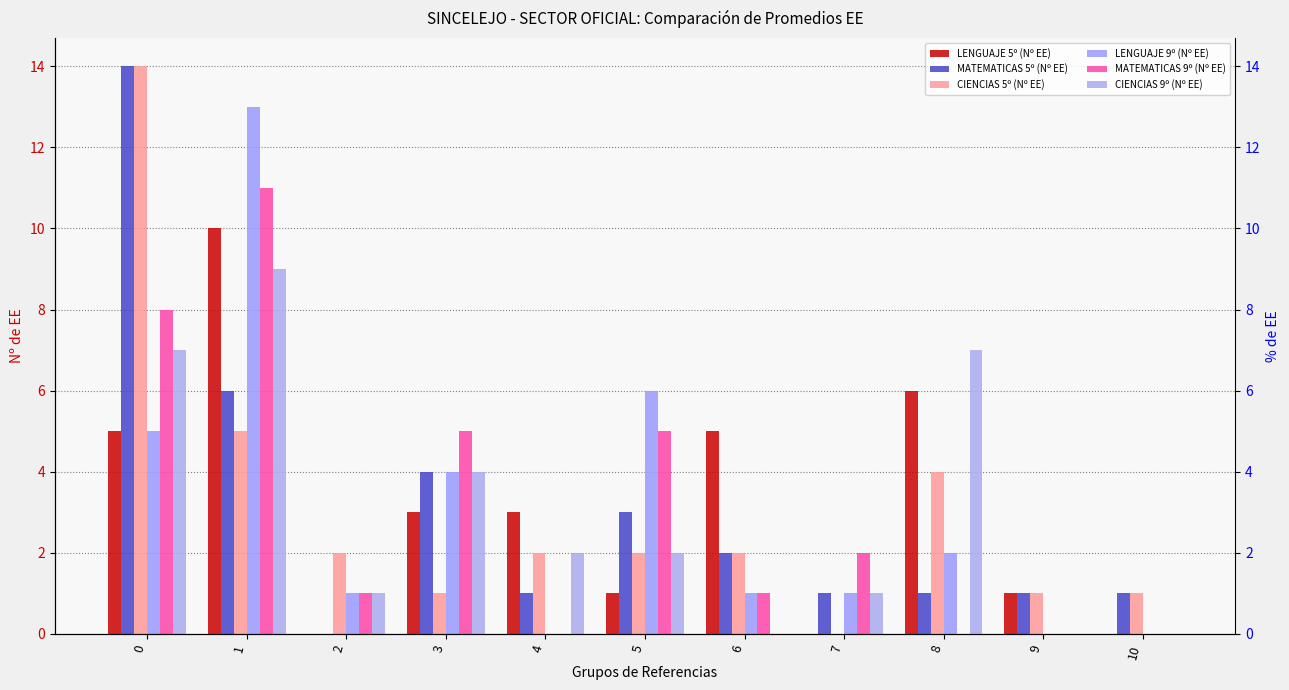

What is the value of the LENGUAJE 5º (Nº EE) bar at the 5th from the left?

3